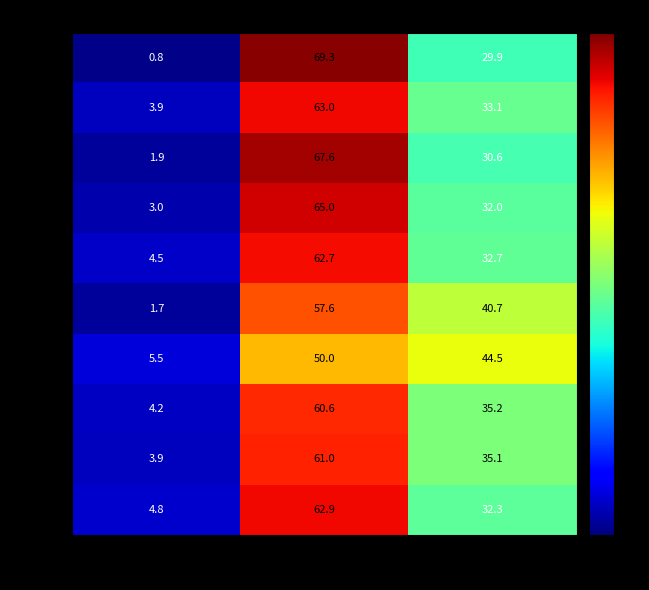

What is the difference between the maximum and minimum values in the 2011 series?

65.7